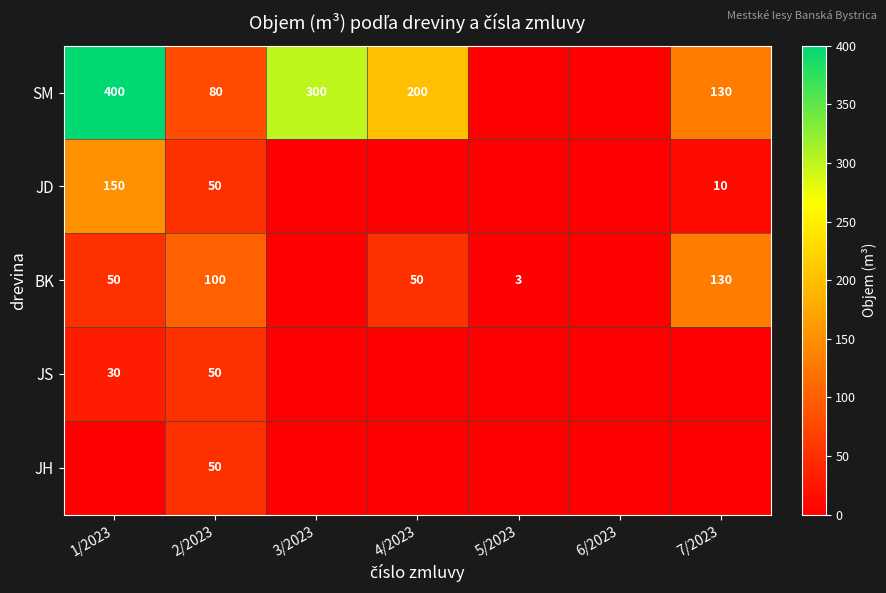

The value of JS at 2/2023 is 50. True or false?

True